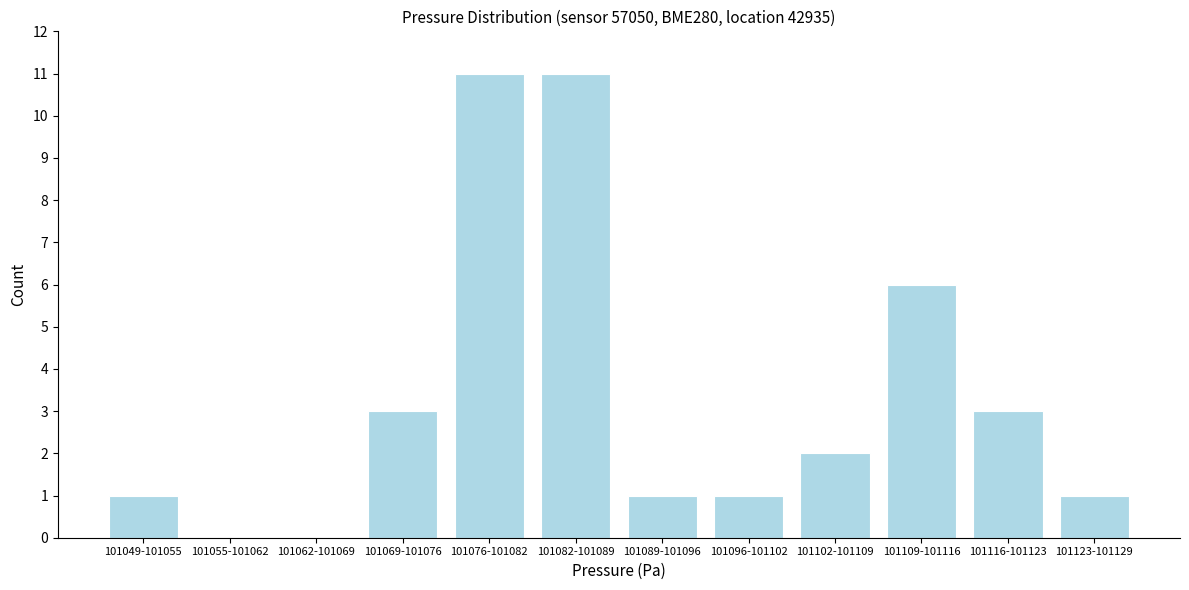

Reading right to left, what are all the values shown in this chart?

101123-101129=1	101116-101123=3	101109-101116=6	101102-101109=2	101096-101102=1	101089-101096=1	101082-101089=11	101076-101082=11	101069-101076=3	101062-101069=0	101055-101062=0	101049-101055=1